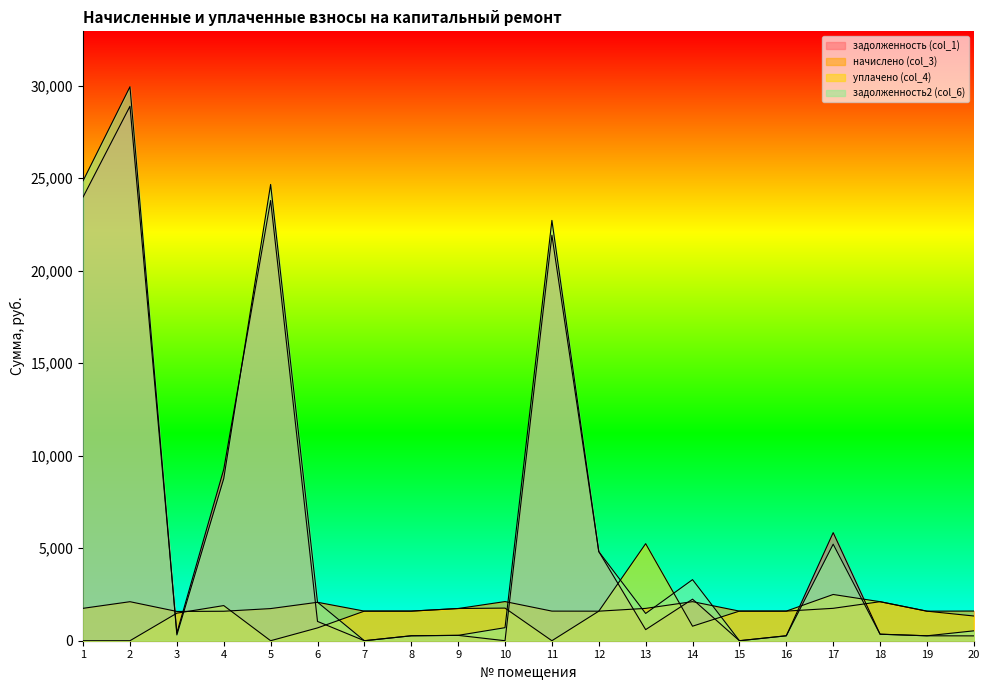

True or false: задолженность2 (col_6) and задолженность (col_1) intersect in this chart.

True